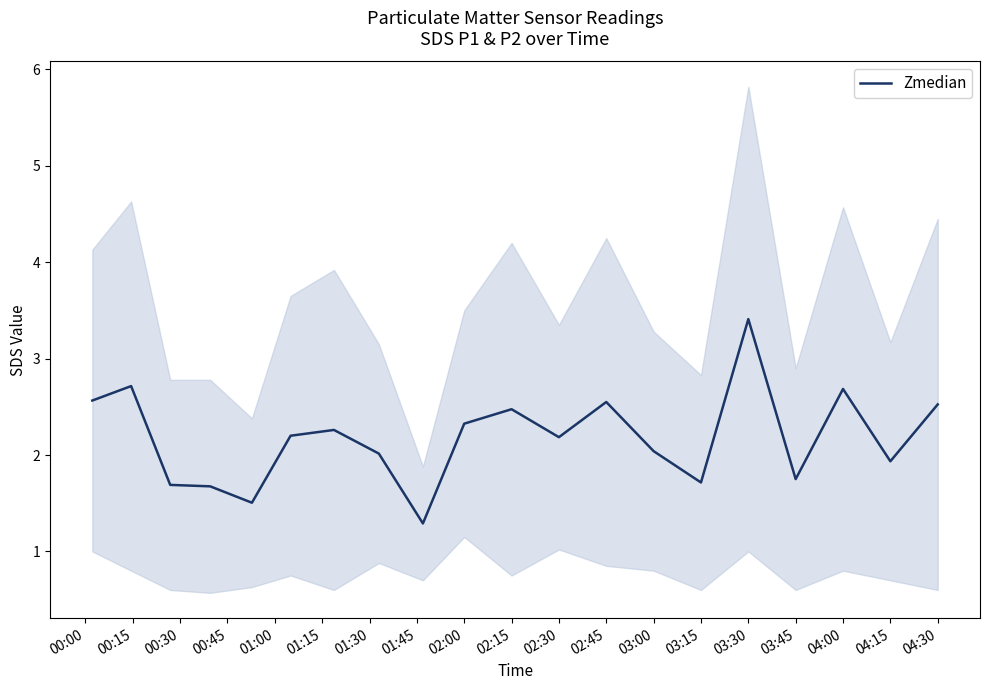

What is the minimum value for Zmedian?

1.3